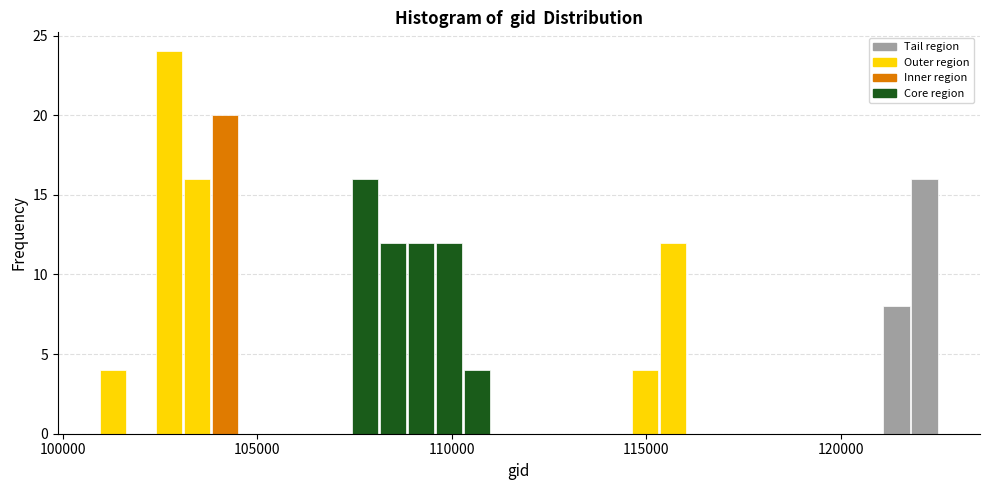

Read against the x-axis, roughly where is the centre of the tallest bar?

102500